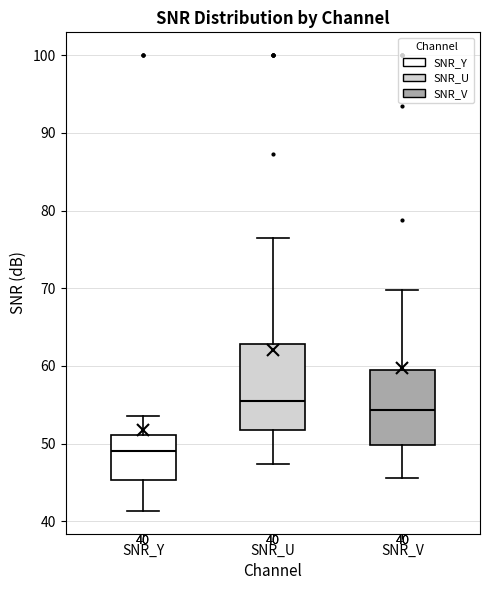

Which box is the tallest, from its lower edge to its upper edge?

SNR_U